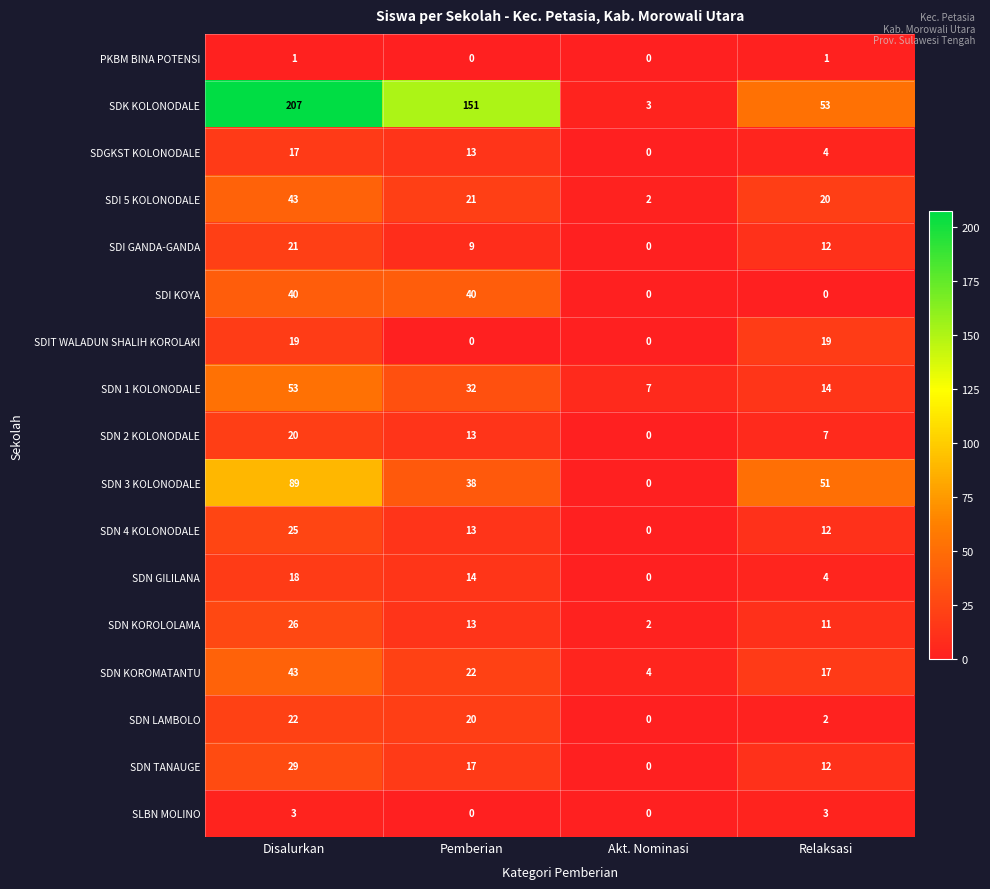

How many data points does each series have?

4